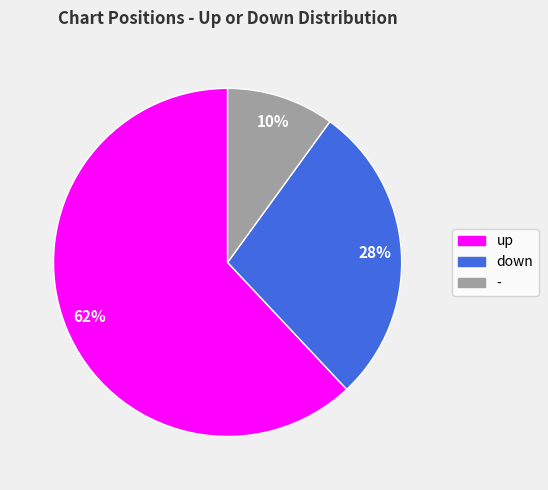

To the nearest percent, what is the difference between the largest and smallest slice percentages?

52%